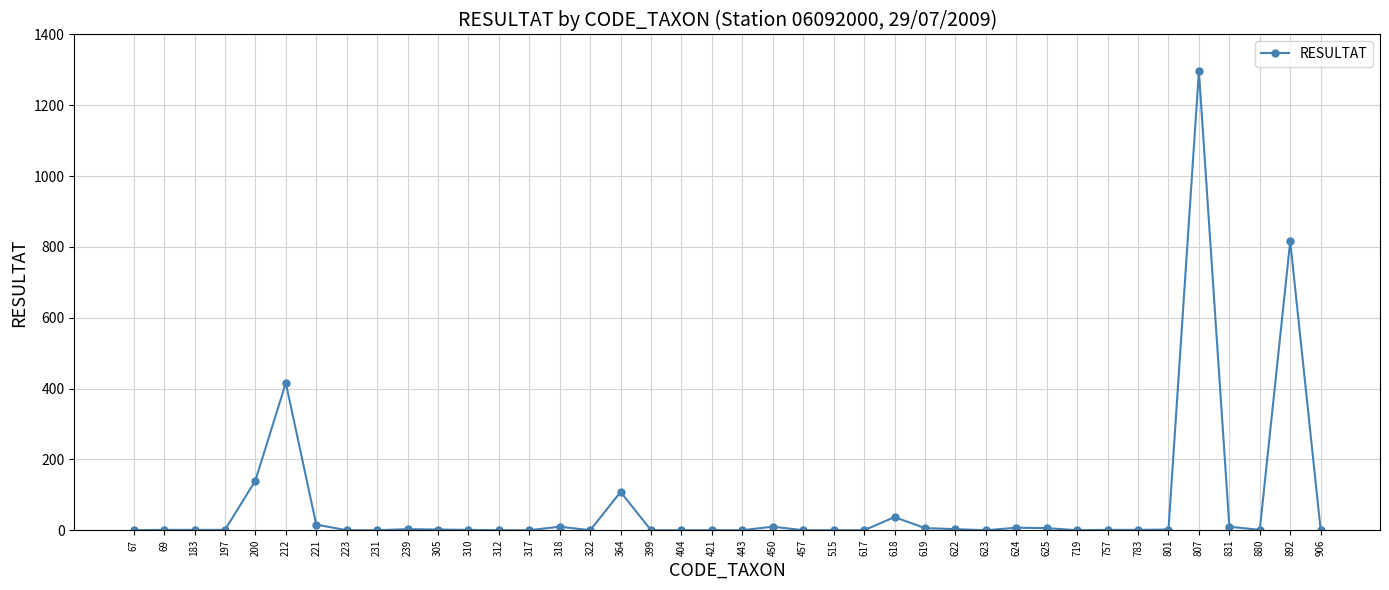

What is the average value?

72